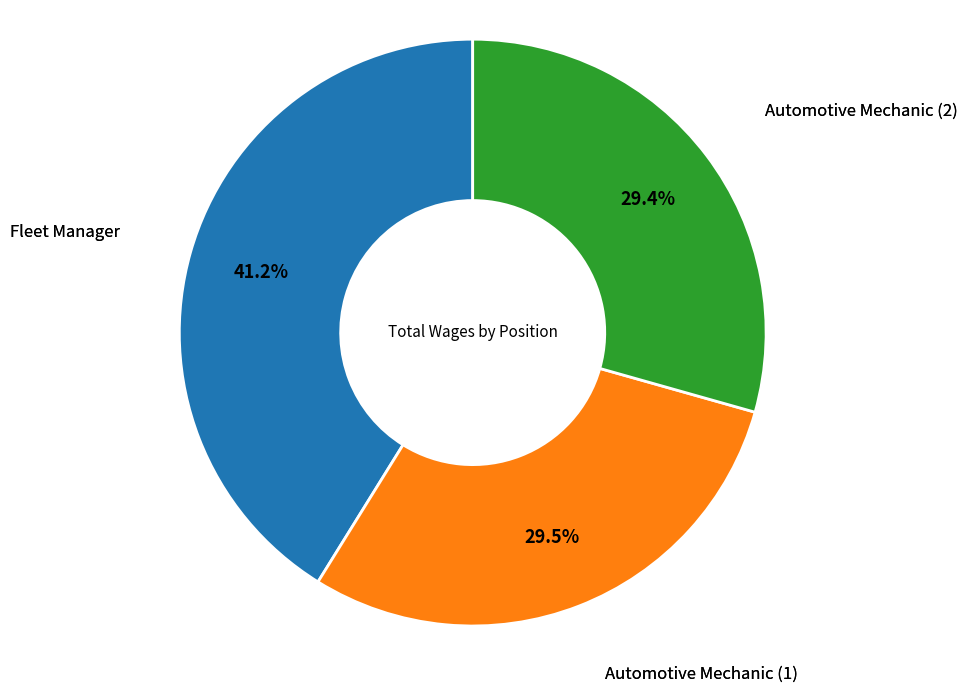

How much of the chart is everything except Fleet Manager?

58.8%